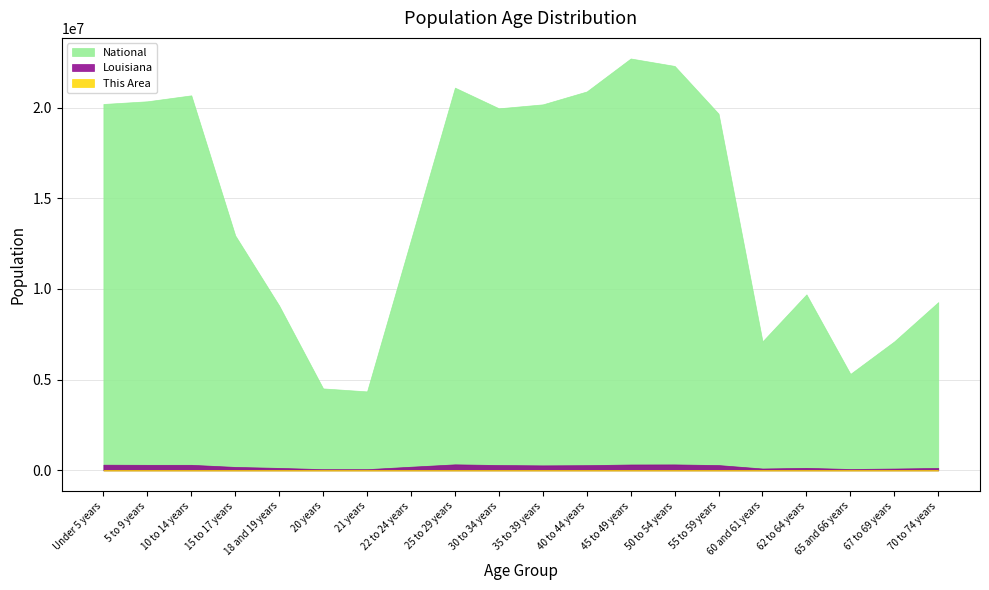

Between 65 and 66 years and 45 to 49 years, which is larger?

45 to 49 years